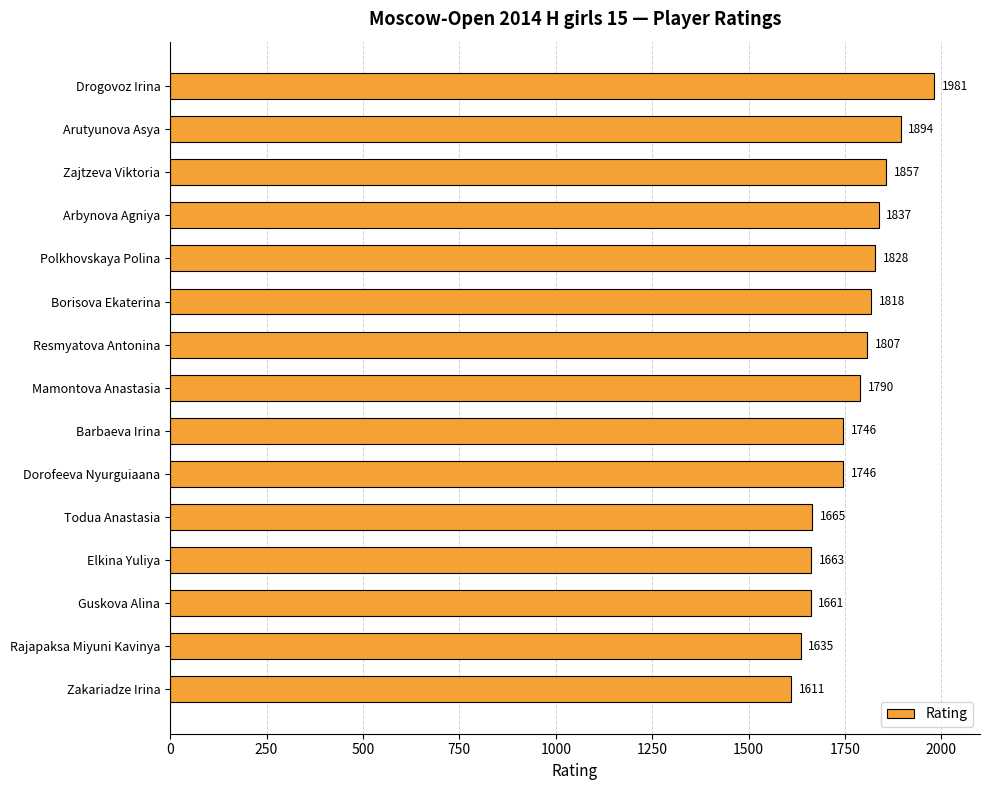

Does the chart contain any negative values?

No